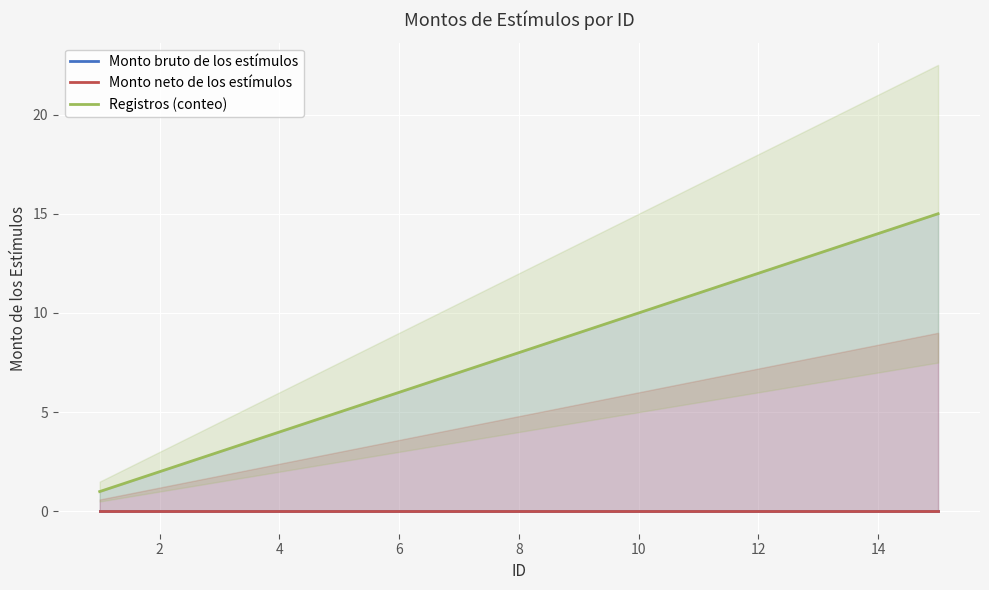

Reading left to right, what are all the values shown in this chart?

Monto bruto de los estímulos: 0	0	0	0	0	0	0	0	0	0	0	0	0	0	0
Monto neto de los estímulos: 0	0	0	0	0	0	0	0	0	0	0	0	0	0	0
Registros (conteo): 1	2	3	4	5	6	7	8	9	10	11	12	13	14	15